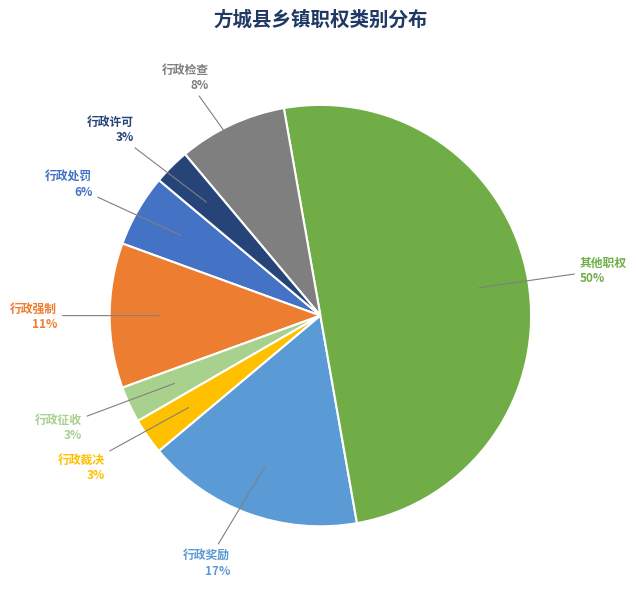

What is the largest slice in the pie chart?

其他职权